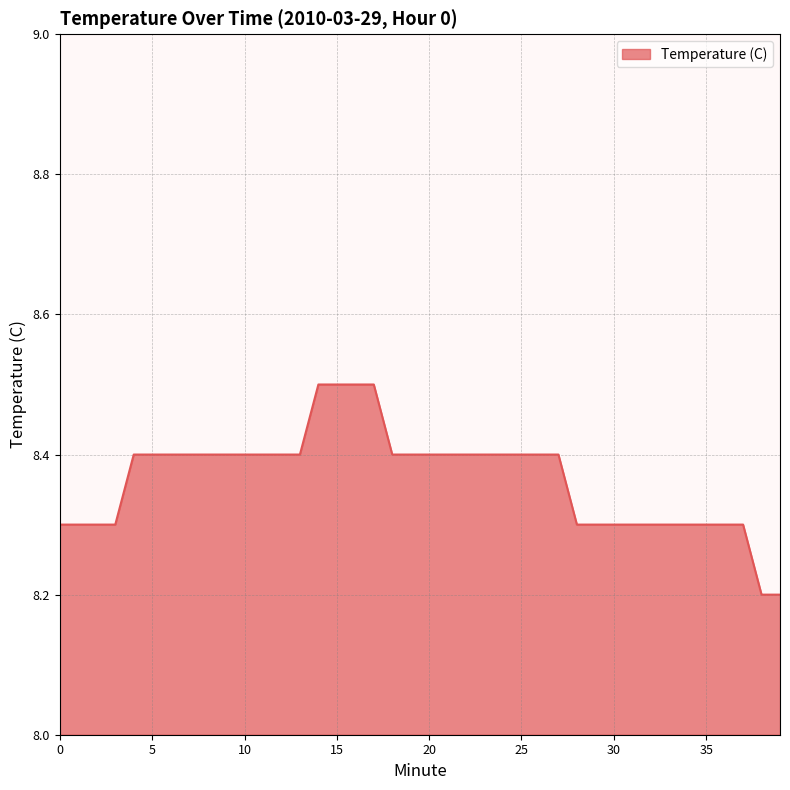

What is the maximum value shown in the chart?

8.5